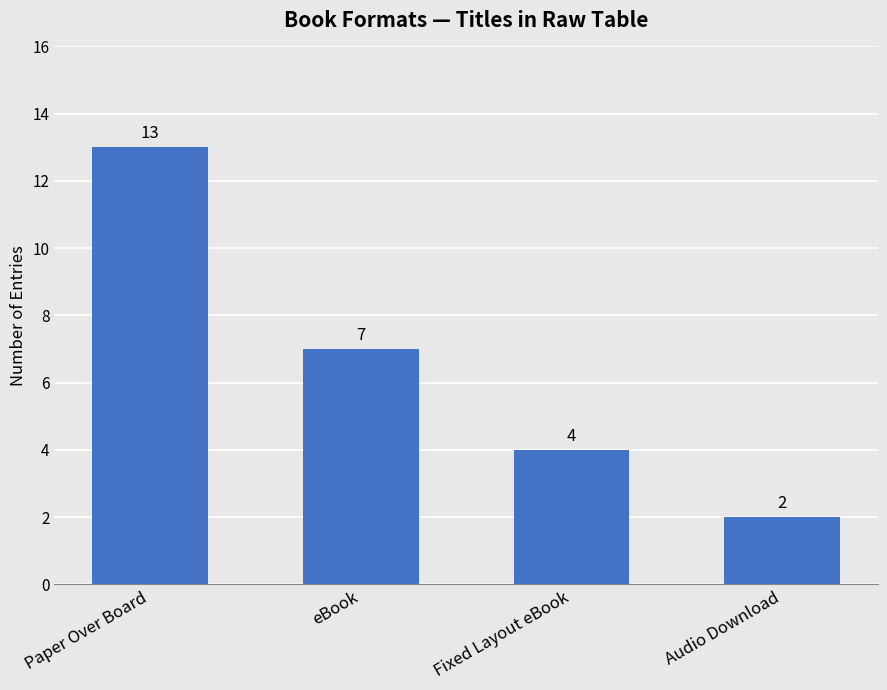

Between Paper Over Board and eBook, which is larger?

Paper Over Board